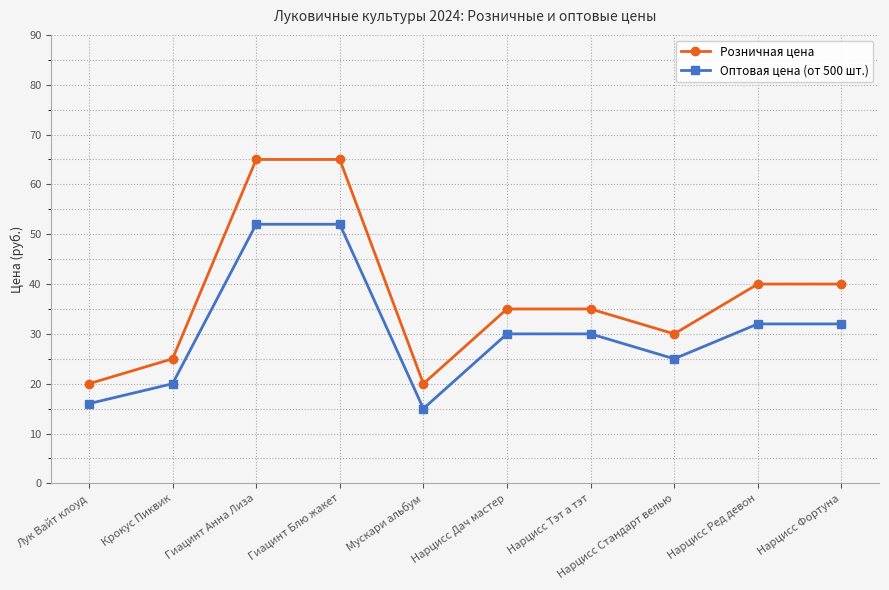

Is the value of Оптовая цена (от 500 шт.) at Мускари альбум greater than the value of Розничная цена at Нарцисс Фортуна?

No